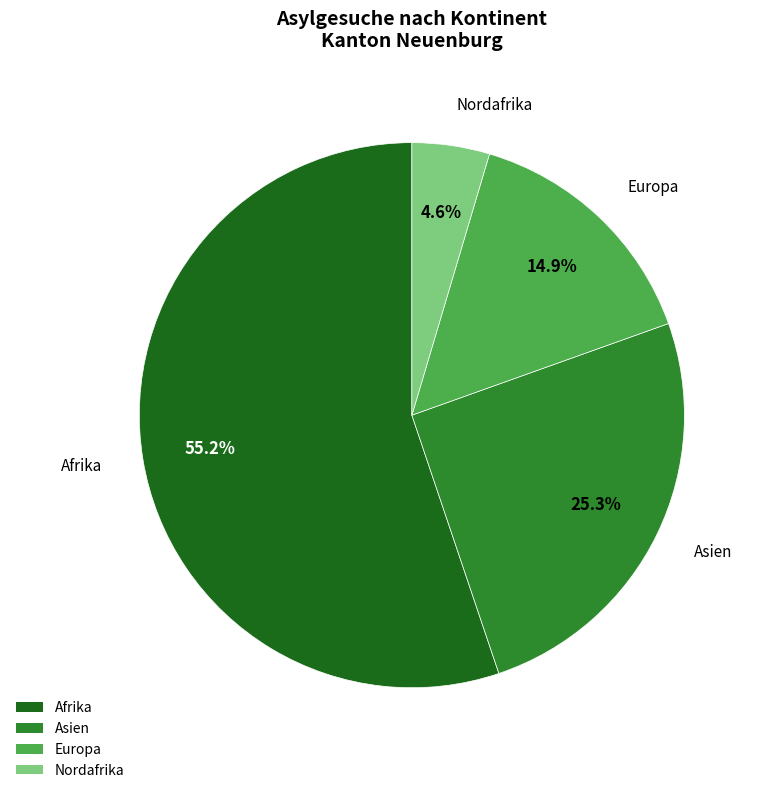

Between Afrika and Asien, which is larger?

Afrika